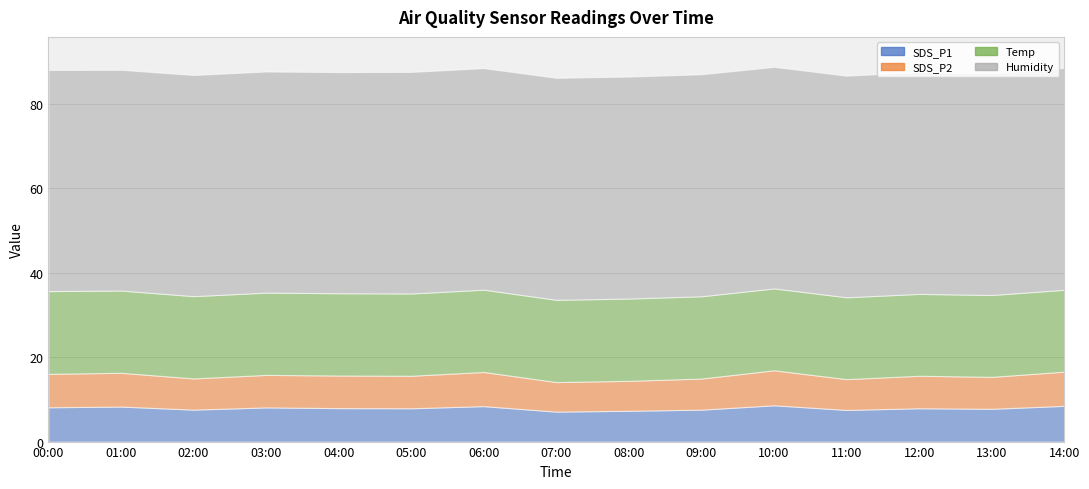

True or false: SDS_P1 and Temp cross at least once.

False